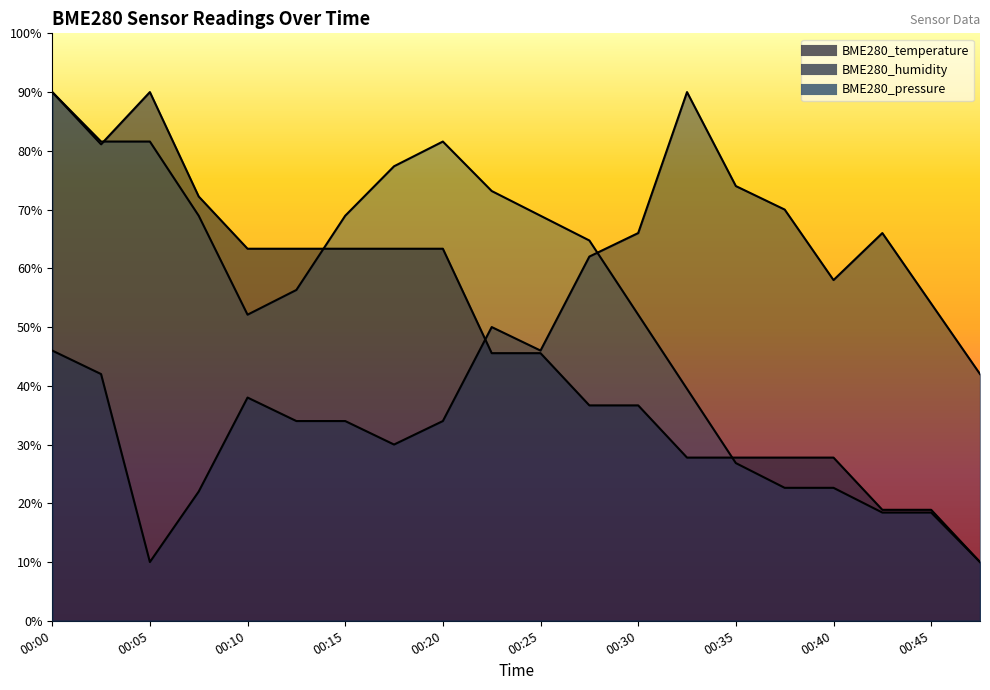

How many lines are shown in the chart?

3